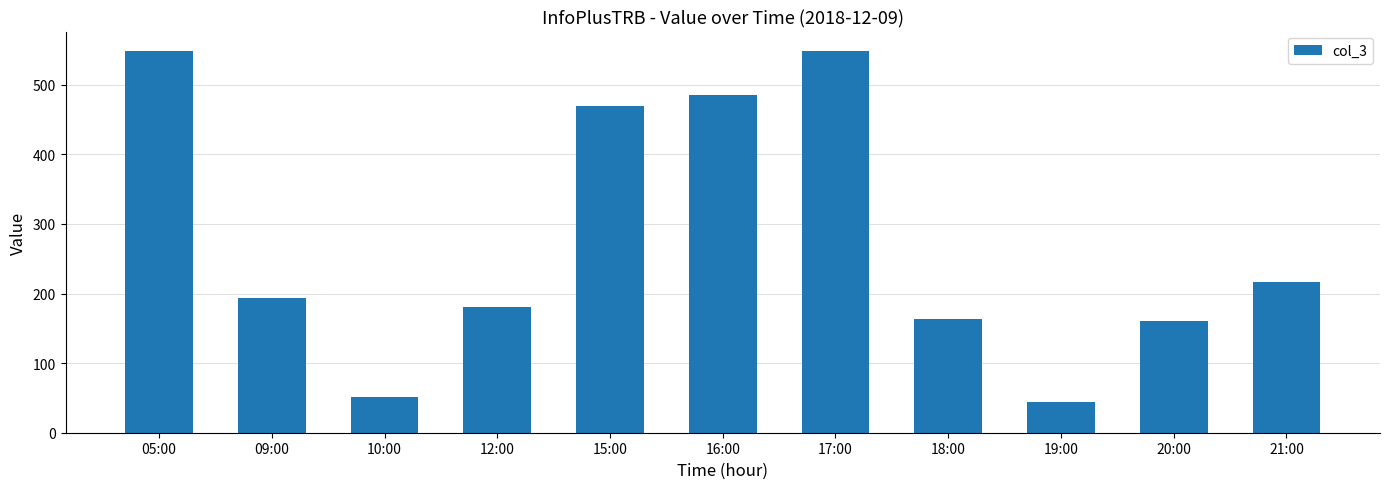

True or false: the data shows 76 at 19:00.

False